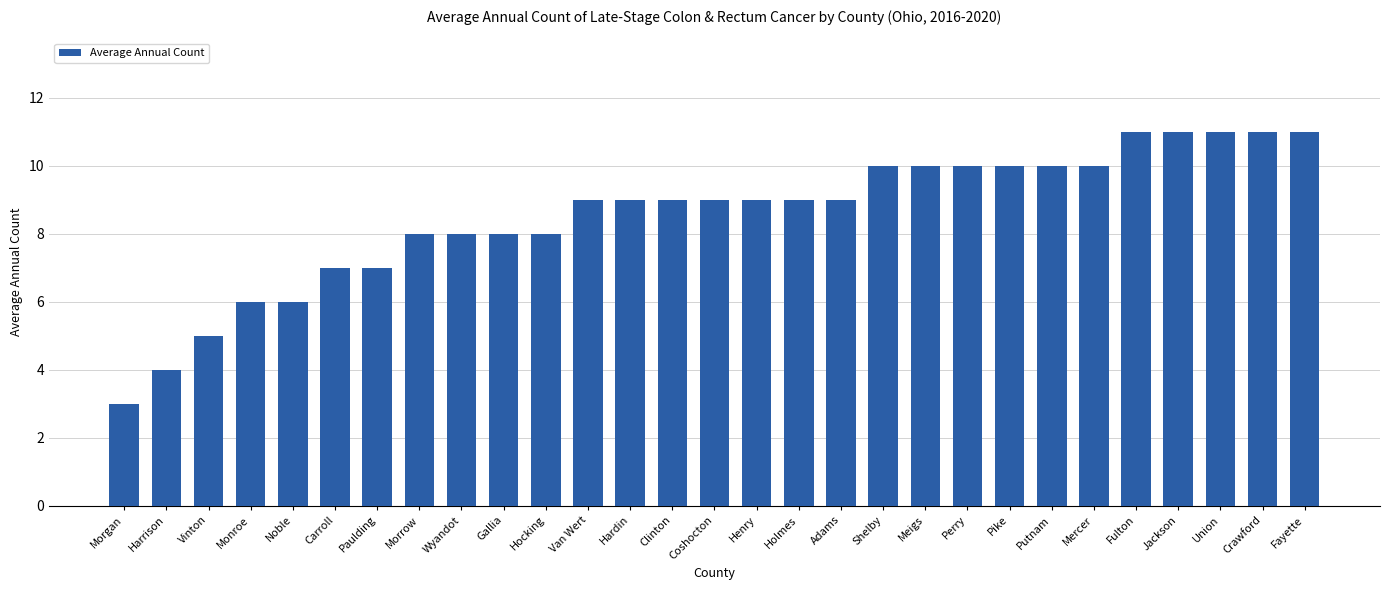

Are the bars grouped side by side (vs. stacked)?

No